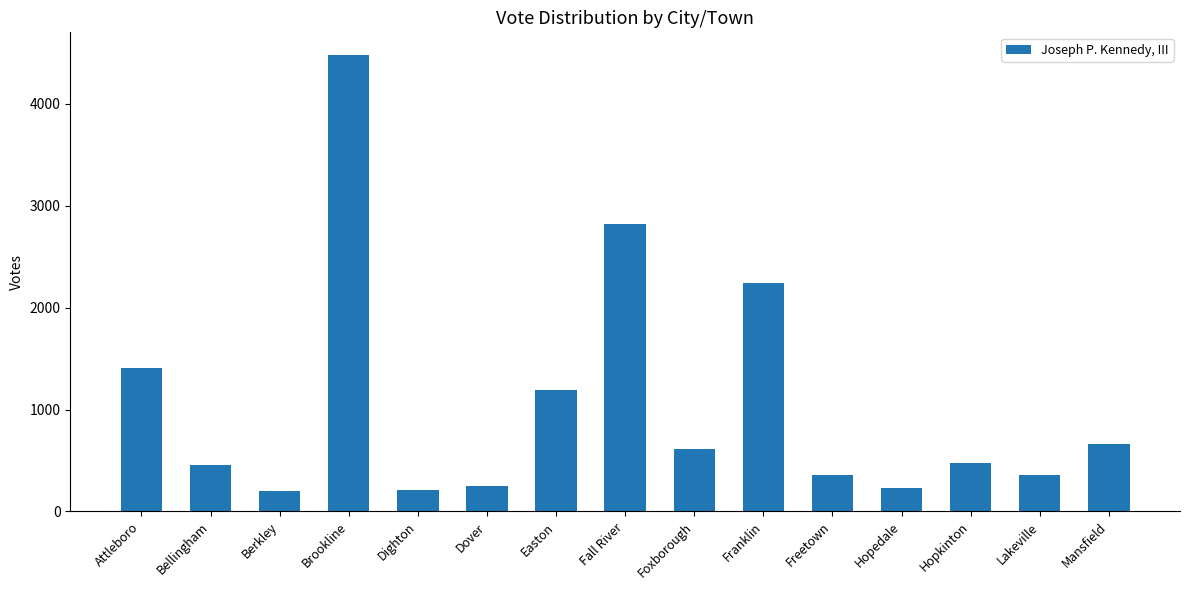

The value at Freetown is 511. True or false?

False